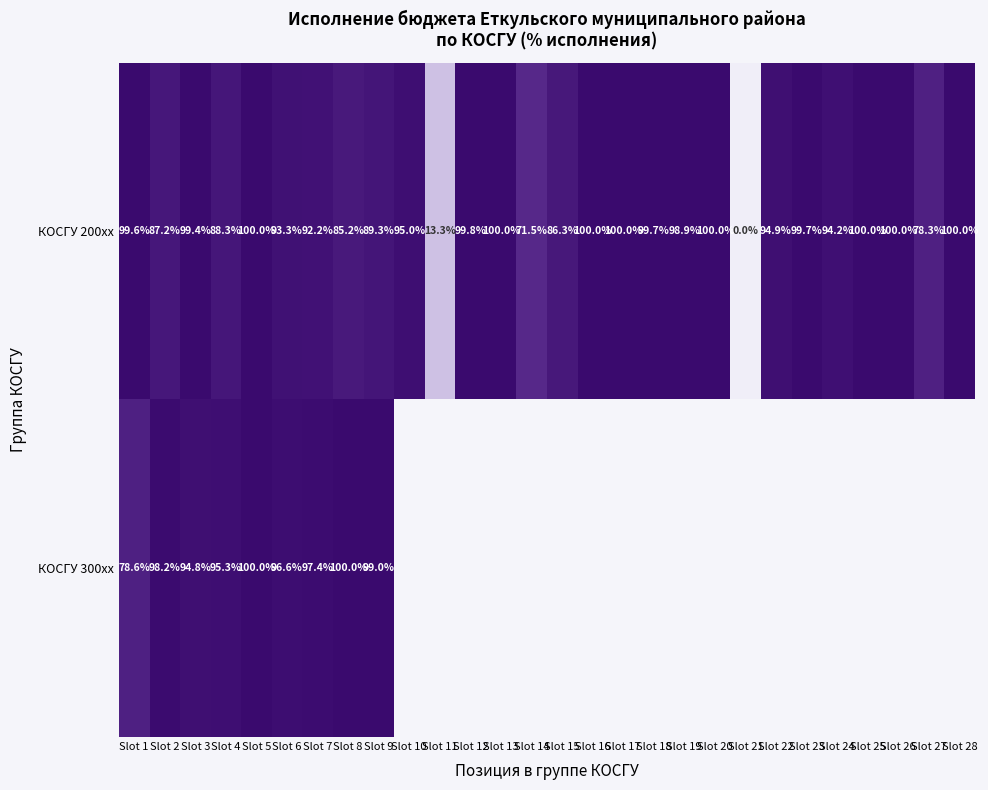

How many positive values does the КОСГУ 200xx series have?

27